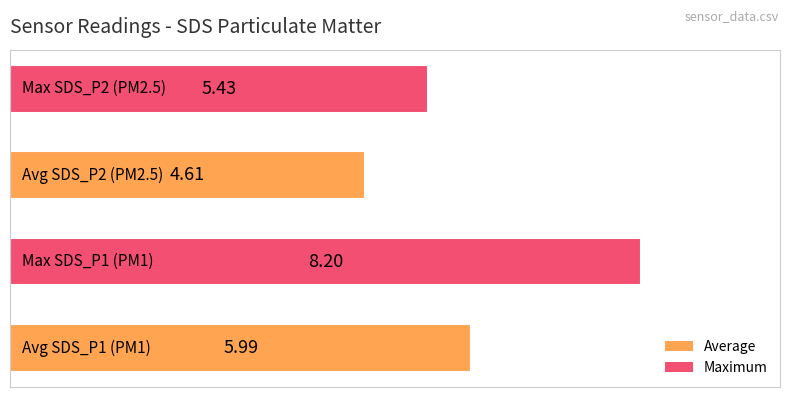

What is the sum of all values?

24.2